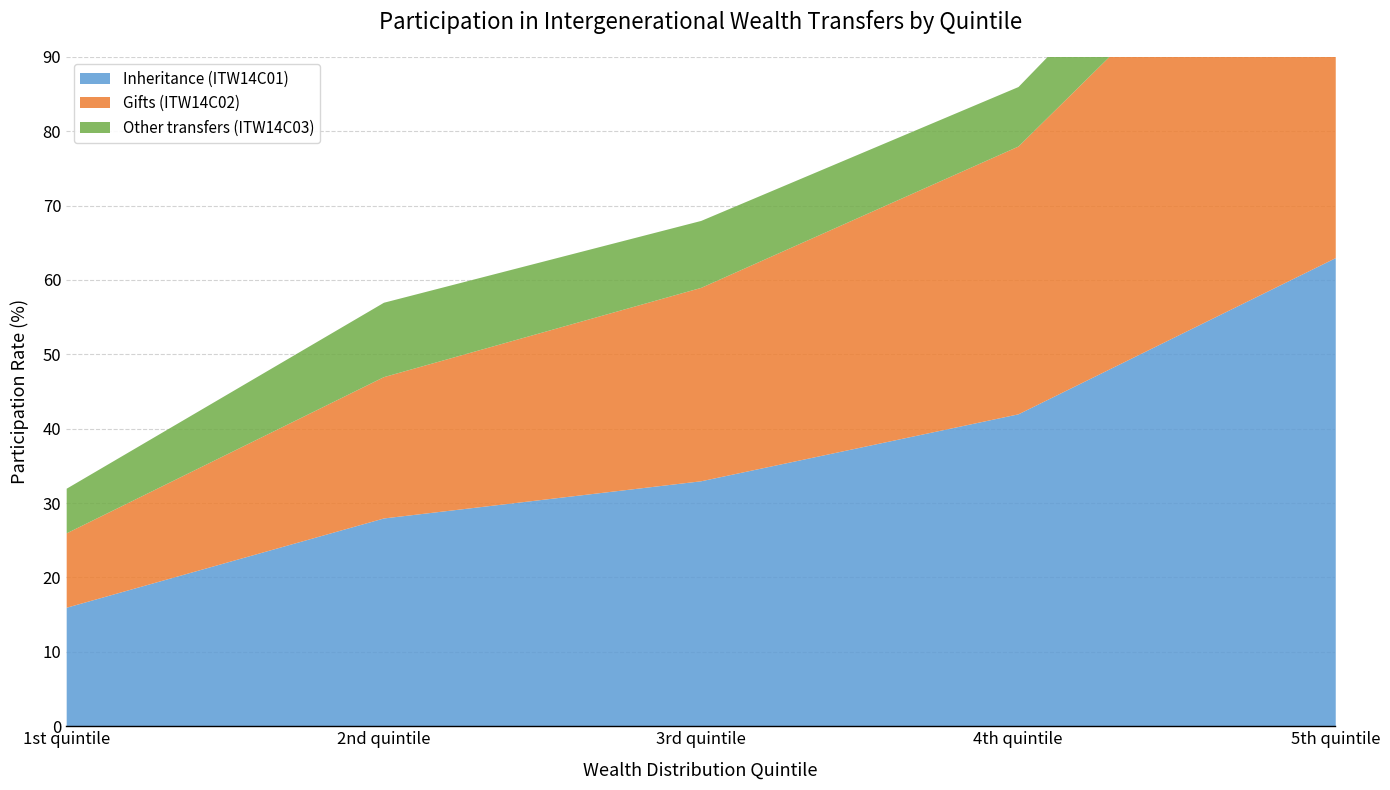

What is the difference between the maximum and minimum values in the Other transfers (ITW14C03) series?

4